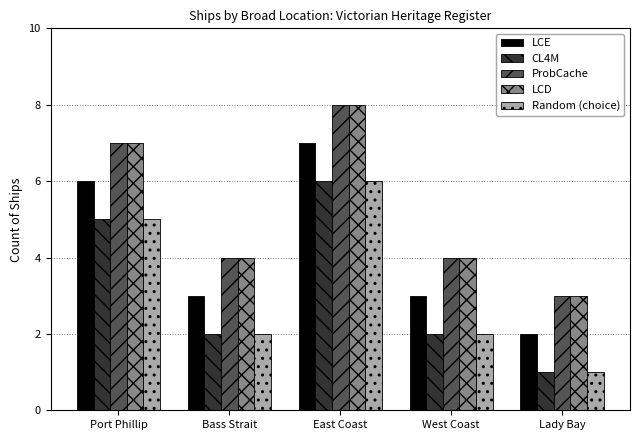

What is the spread (max minus min) of values at Bass Strait?

2